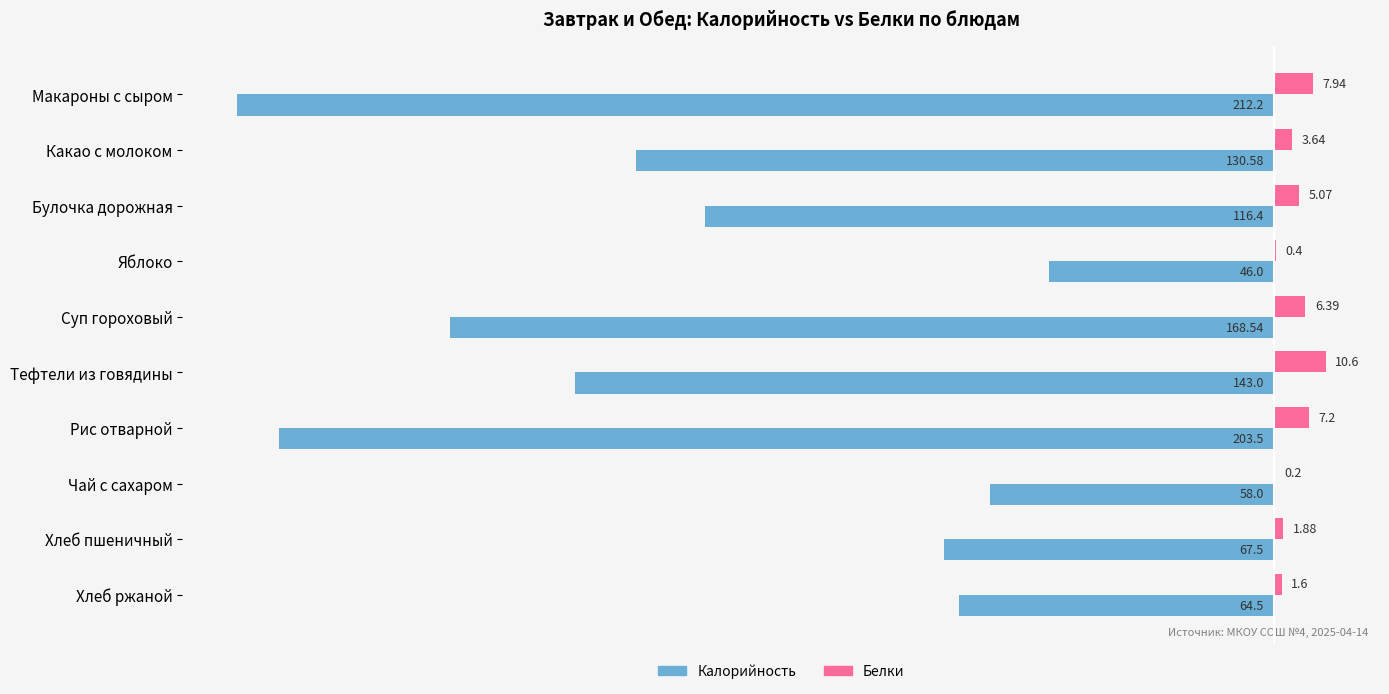

Which series has the largest total across all categories?

Белки